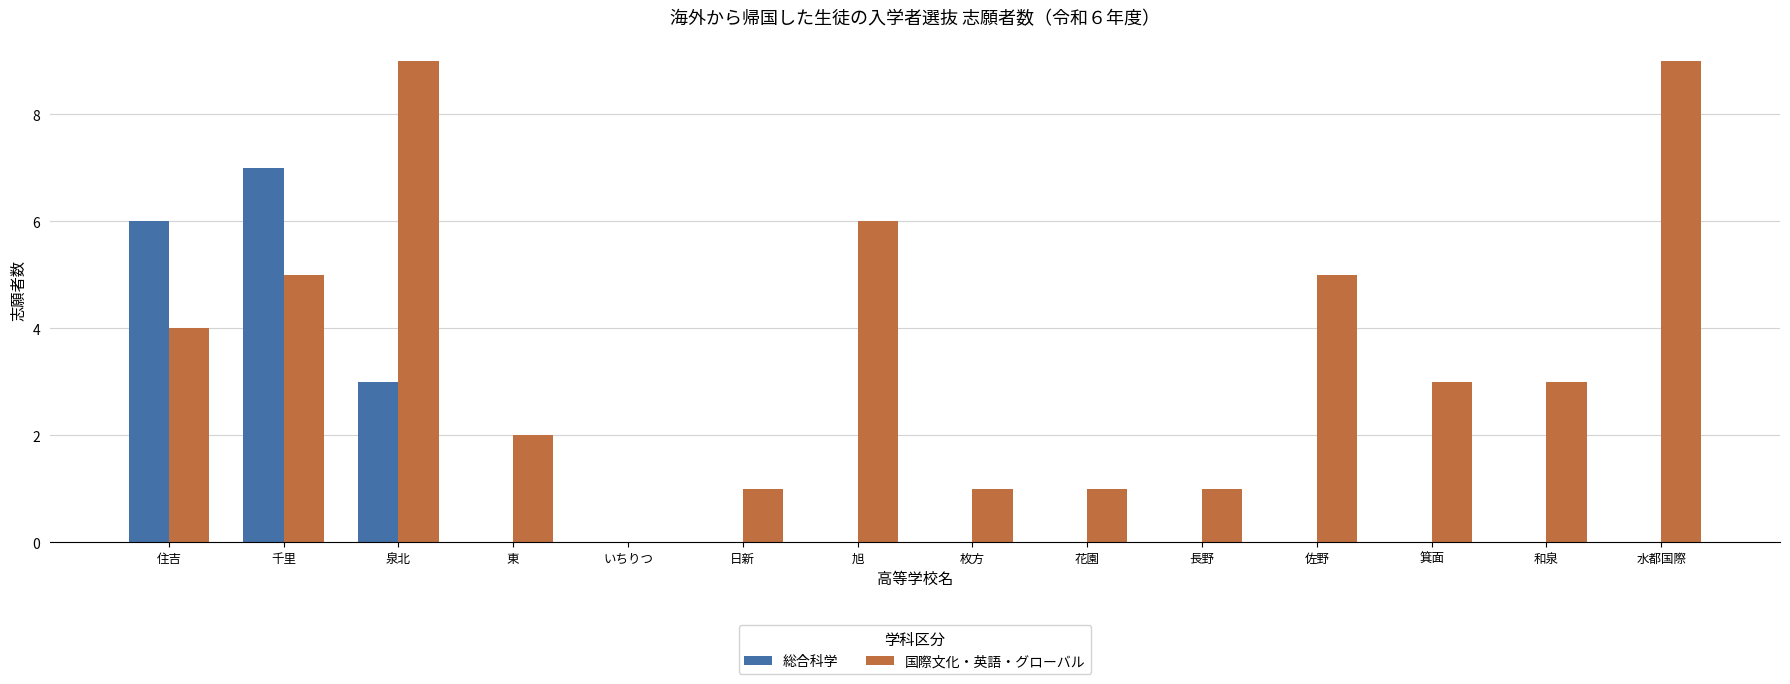

Is it true that 国際文化・英語・グローバル equals 2 at 東?

True